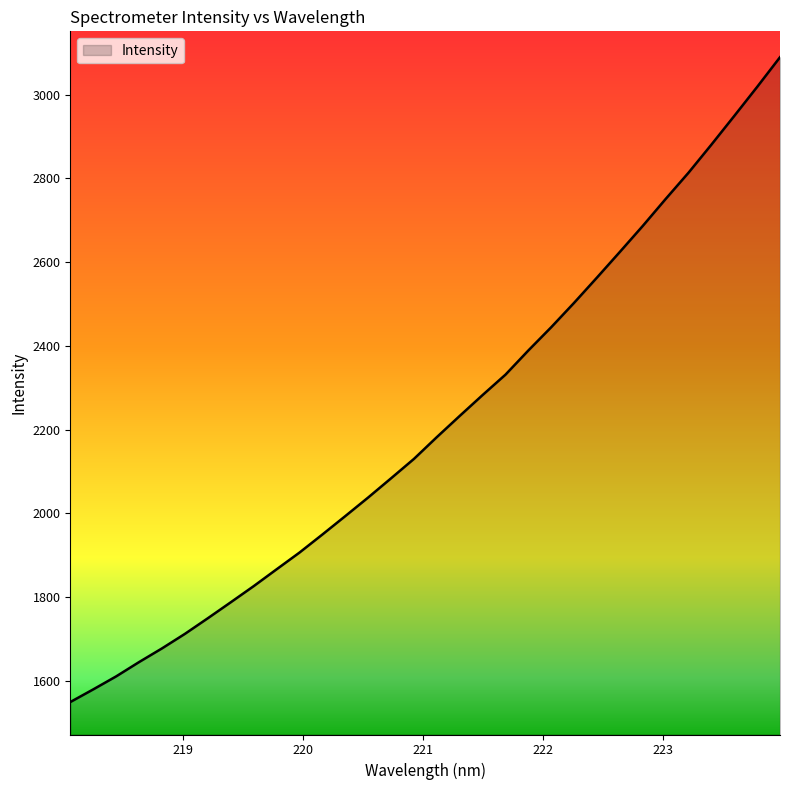

What is the average value?

2214.2